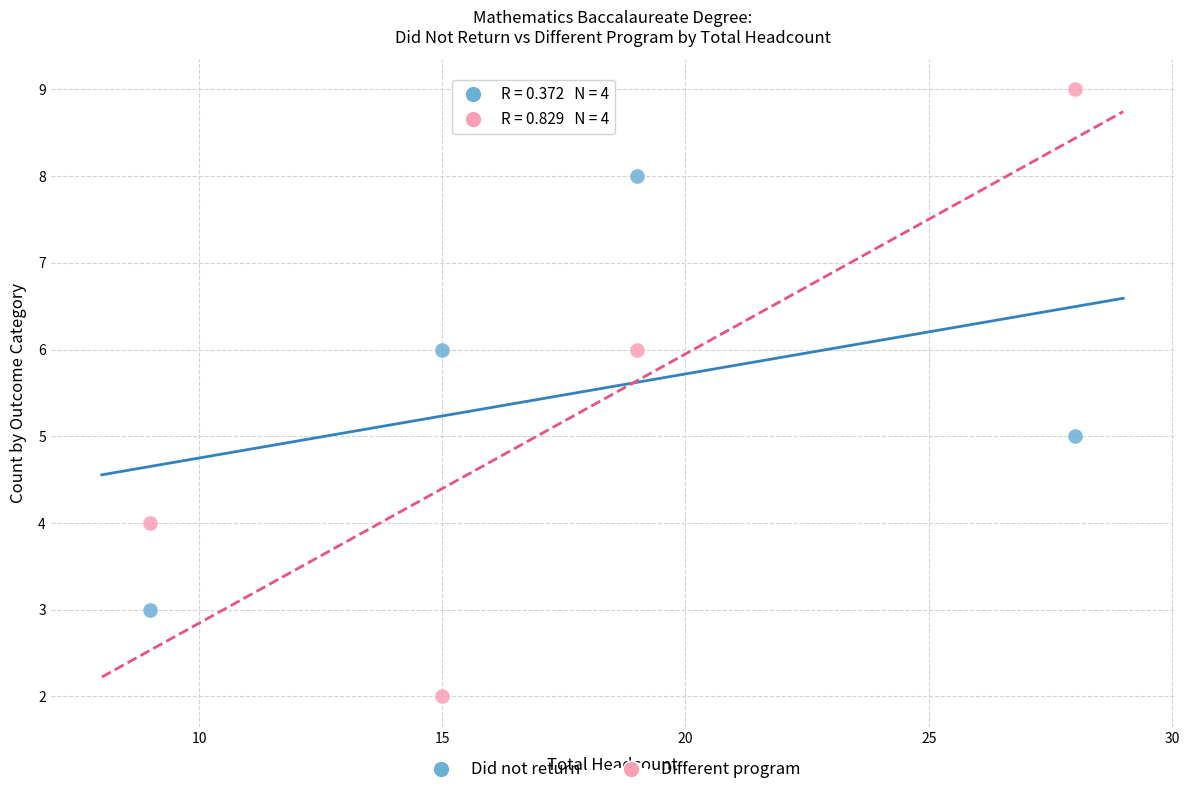

What are all the series names shown in the legend?

Did not return, Different program